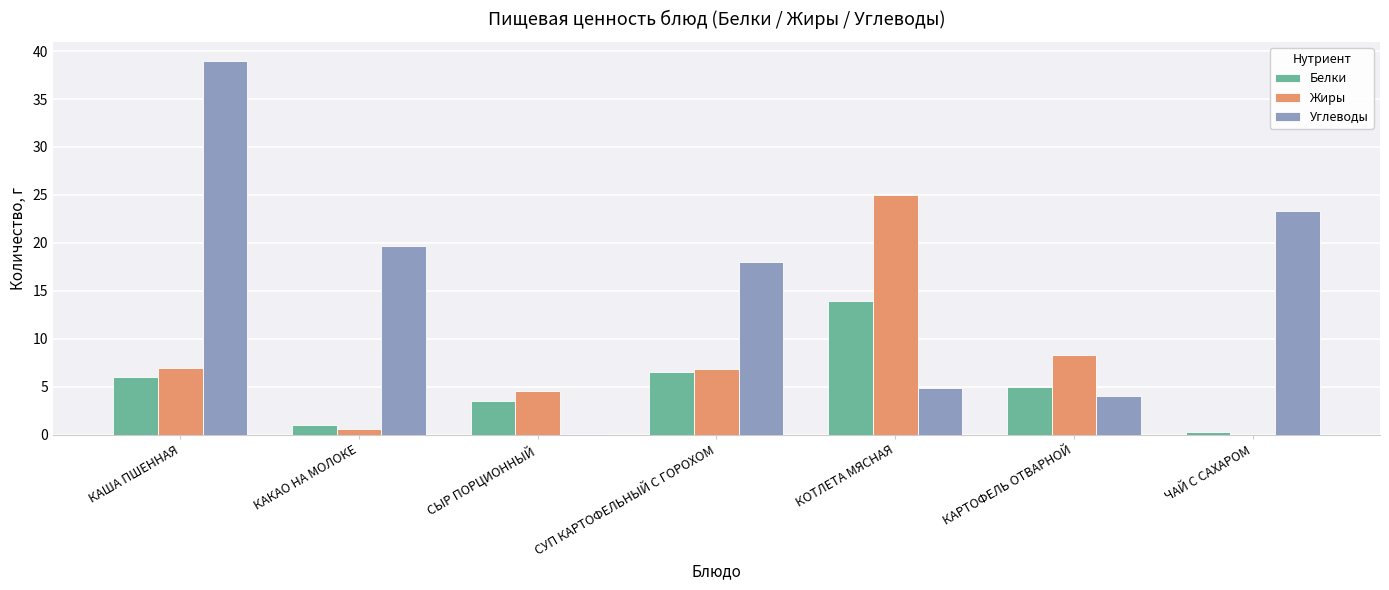

What is the sum of all Белки values?

36.2